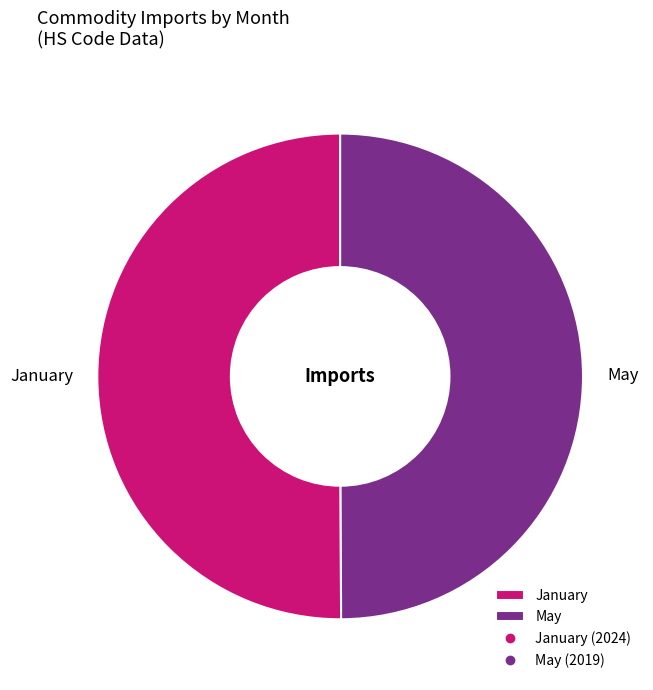

Is it true that May is 60% of the pie?

False